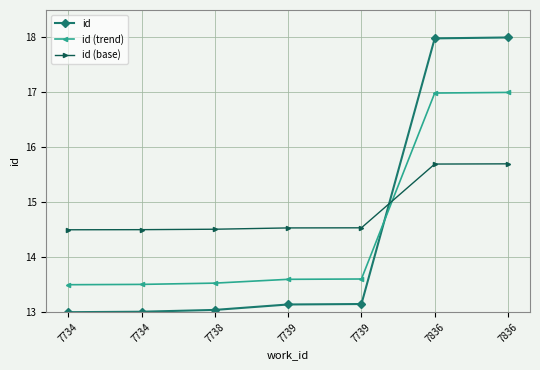

Reading left to right, list all the values displayed in this chart.

id: 13.0	13.0	13.0	13.1	13.1	18.0	18.0
id (trend): 13.5	13.5	13.5	13.6	13.6	17.0	17.0
id (base): 14.5	14.5	14.5	14.5	14.5	15.7	15.7